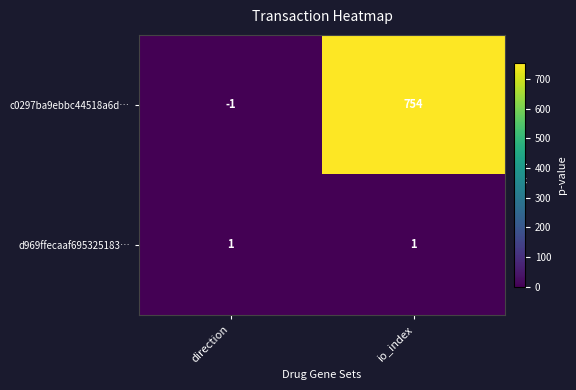

The d969ffecaaf695325183… series shows 0 at direction. True or false?

False